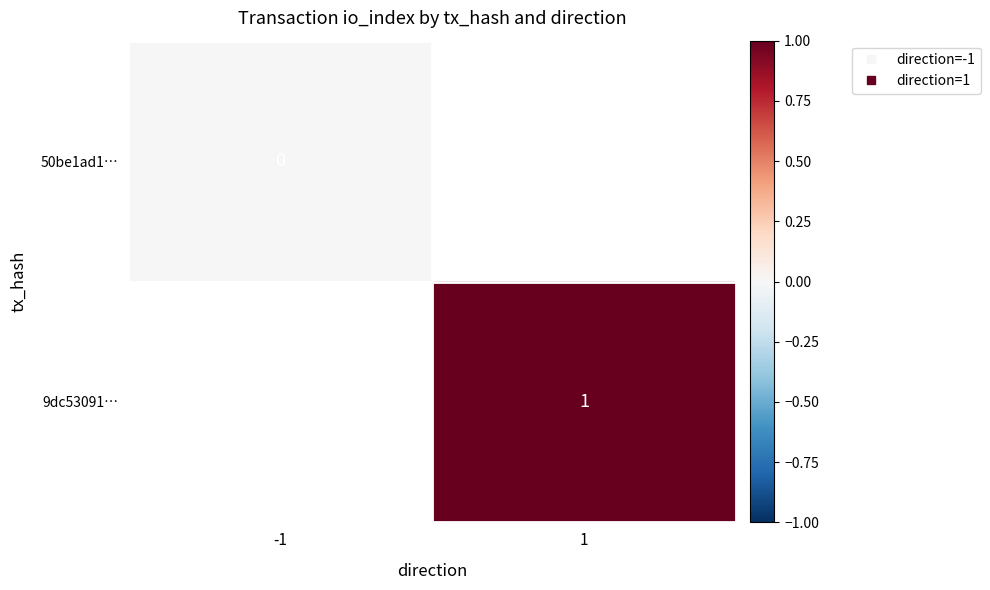

How many data points does each series have?

2